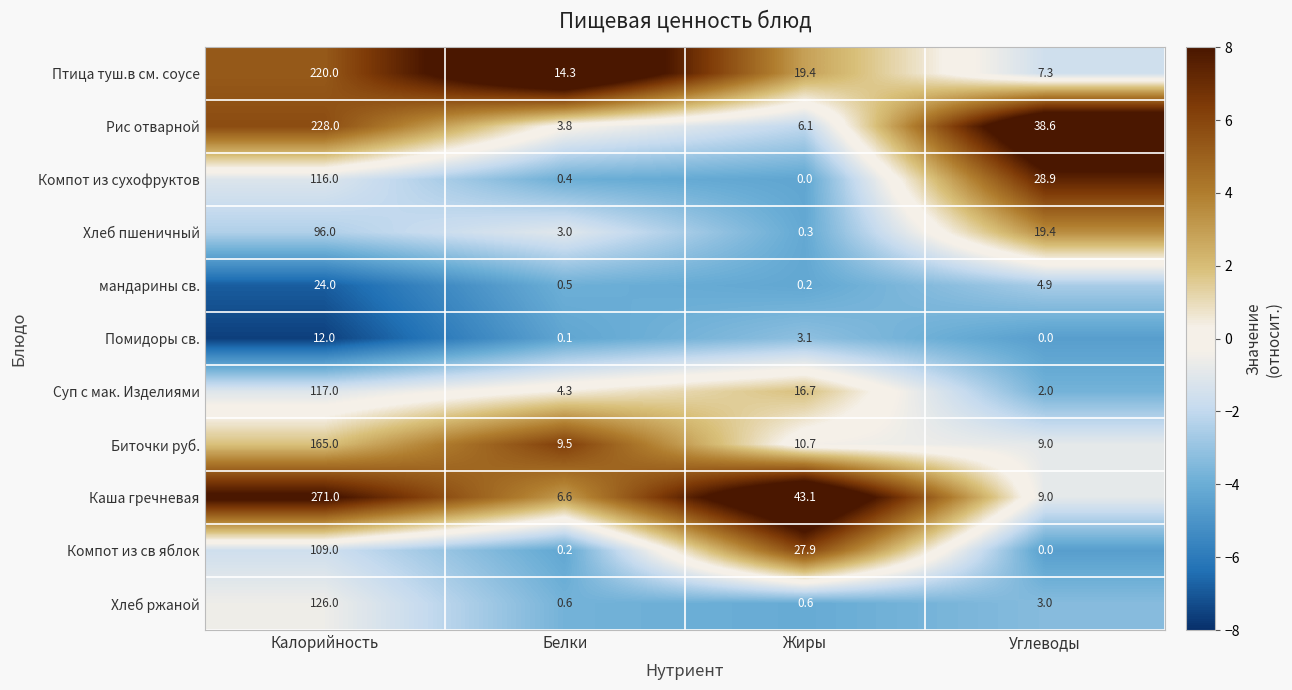

Is the value of Хлеб пшеничный at Жиры greater than the value of Птица туш.в см. соусе at Белки?

No